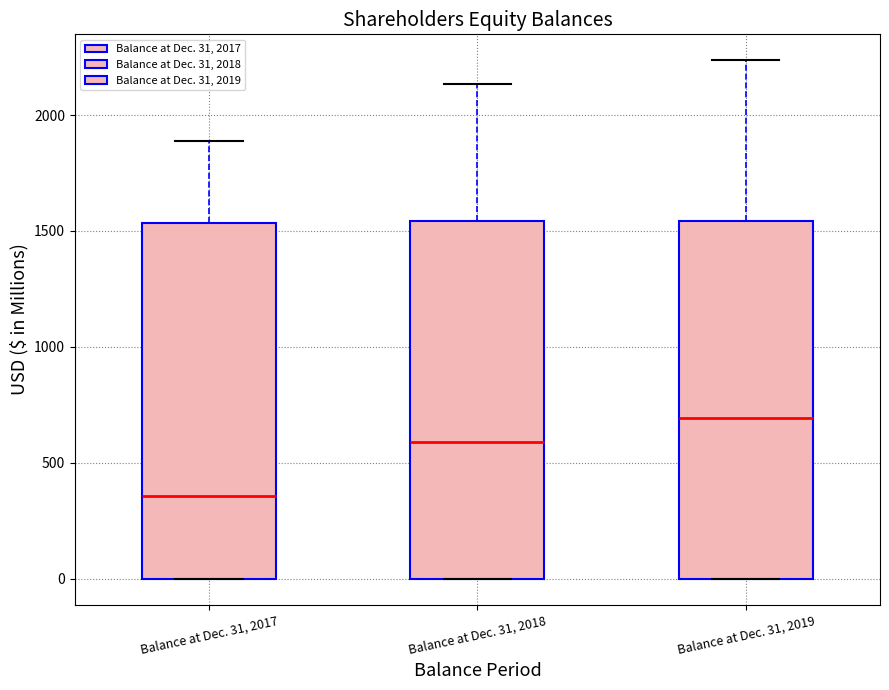

Which box's median line is the lowest?

Balance at Dec. 31, 2017